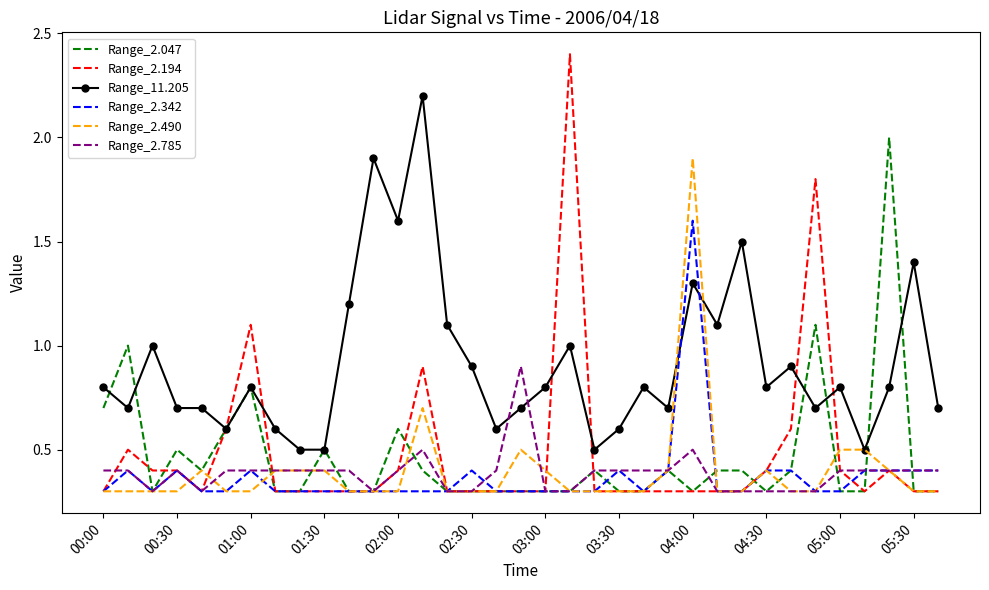

What is the maximum value for Range_2.194?

2.4